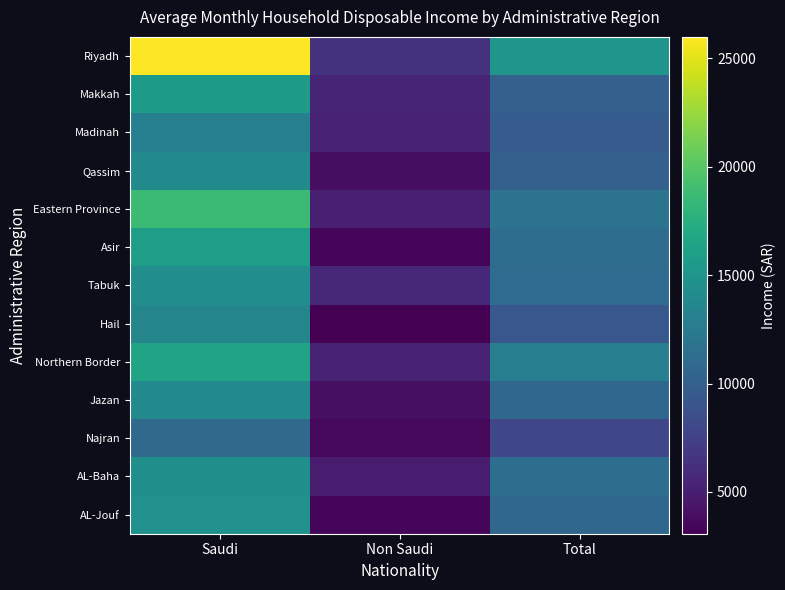

Which series has the largest range (max minus min)?

Riyadh